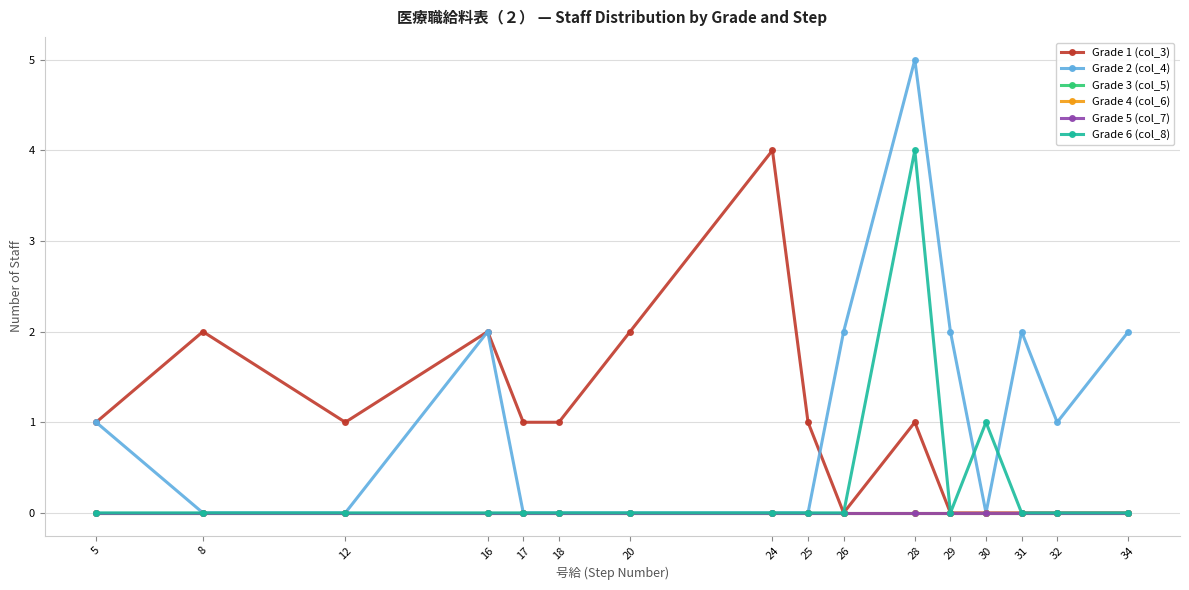

Is this an area chart (filled region under the line)?

No